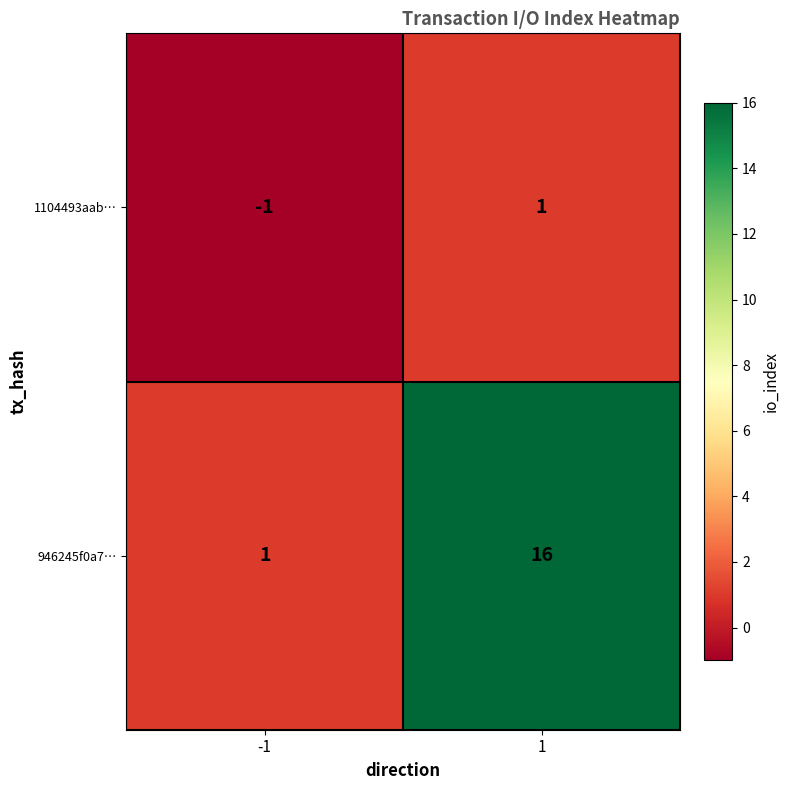

The value of 1104493aab… at -1 is 0. True or false?

False